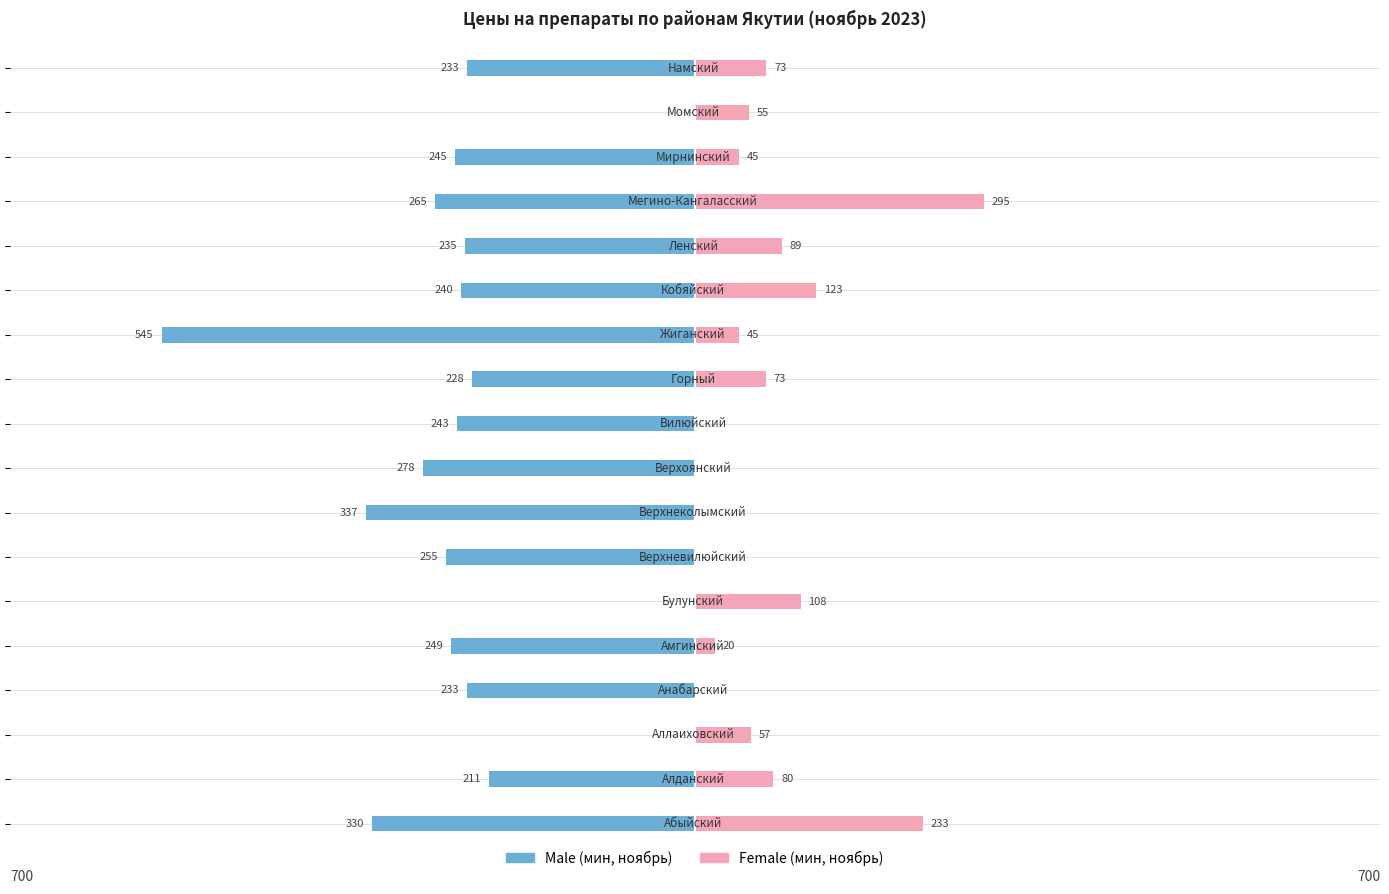

Is it true that Female equals 25.9 at 11?

False